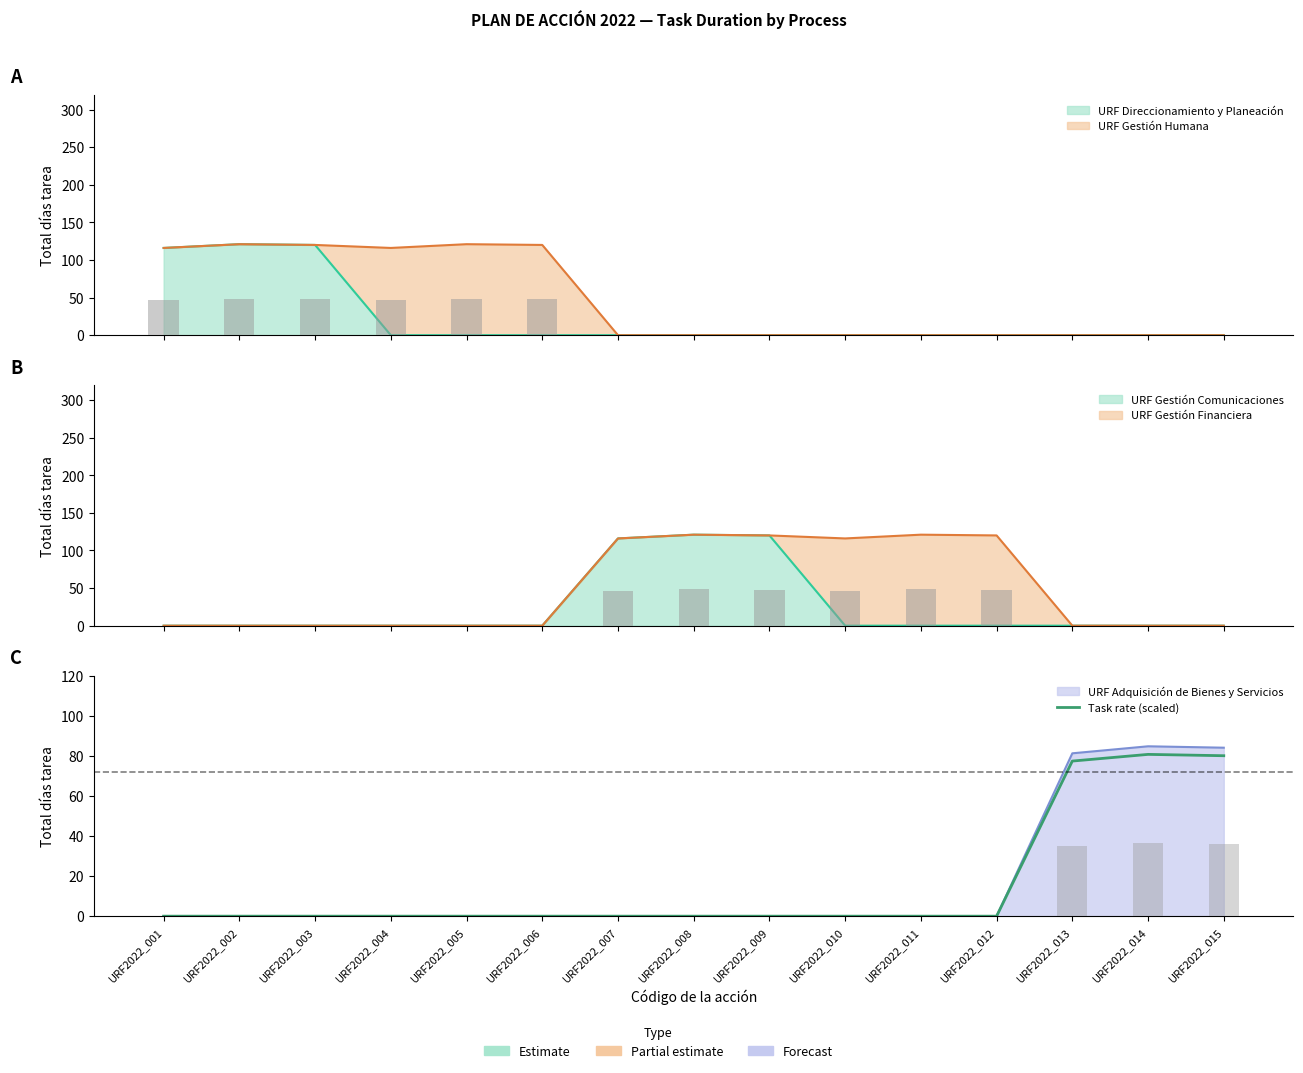

Rank the categories by value from highest to lowest.

URF2022_014, URF2022_015, URF2022_013, URF2022_001, URF2022_002, URF2022_003, URF2022_004, URF2022_005, URF2022_006, URF2022_007, URF2022_008, URF2022_009, URF2022_010, URF2022_011, URF2022_012